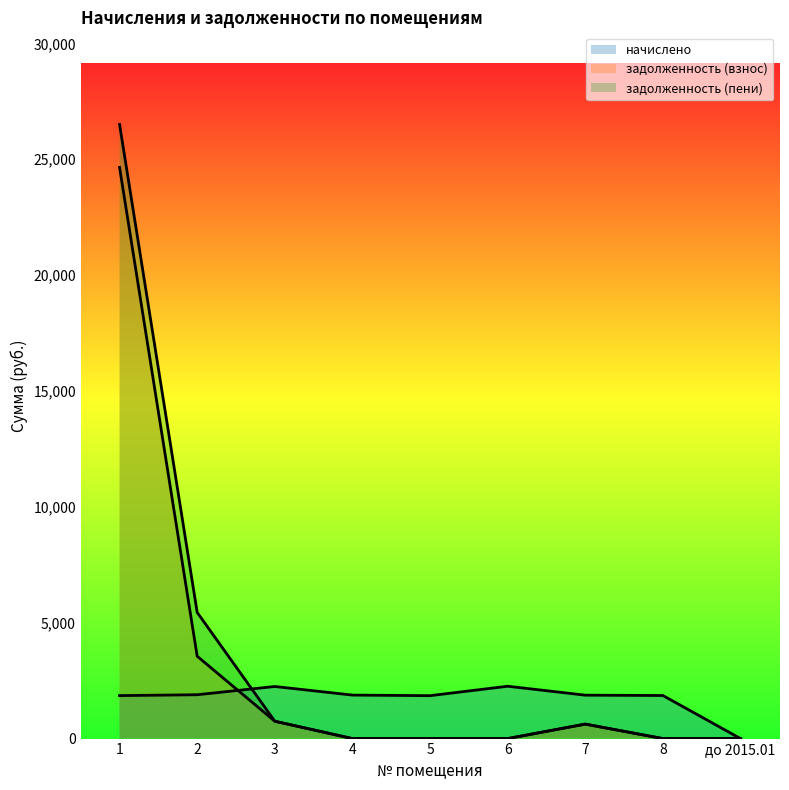

At how many categories does at least one series exceed 6416?

1